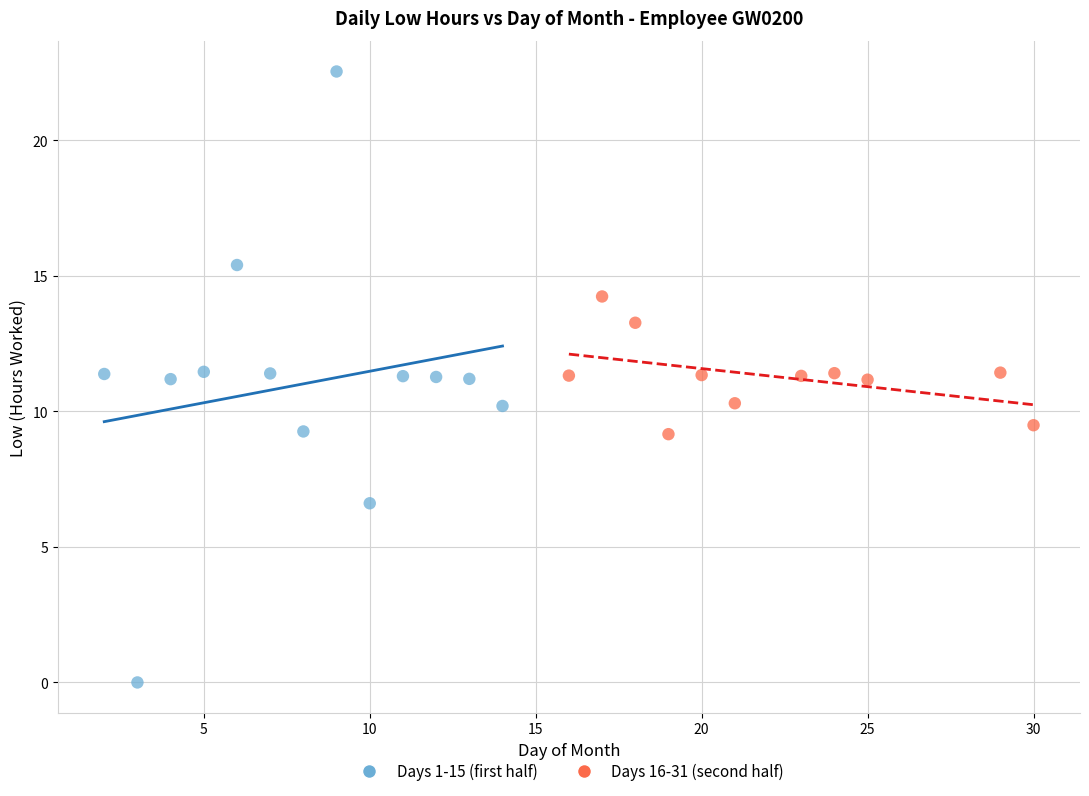

Which series contains the lowest Y value?

Days 1-15 (first half)